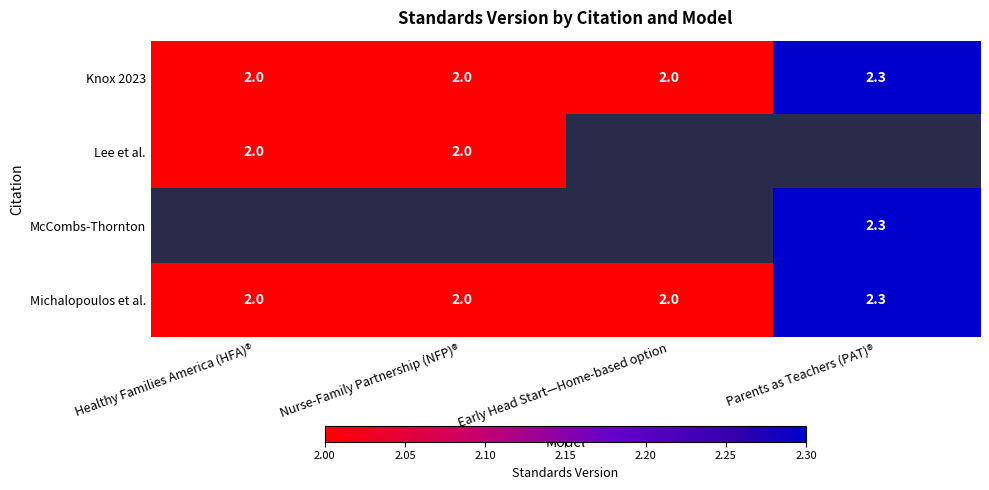

What is the maximum value for Michalopoulos et al.?

2.3